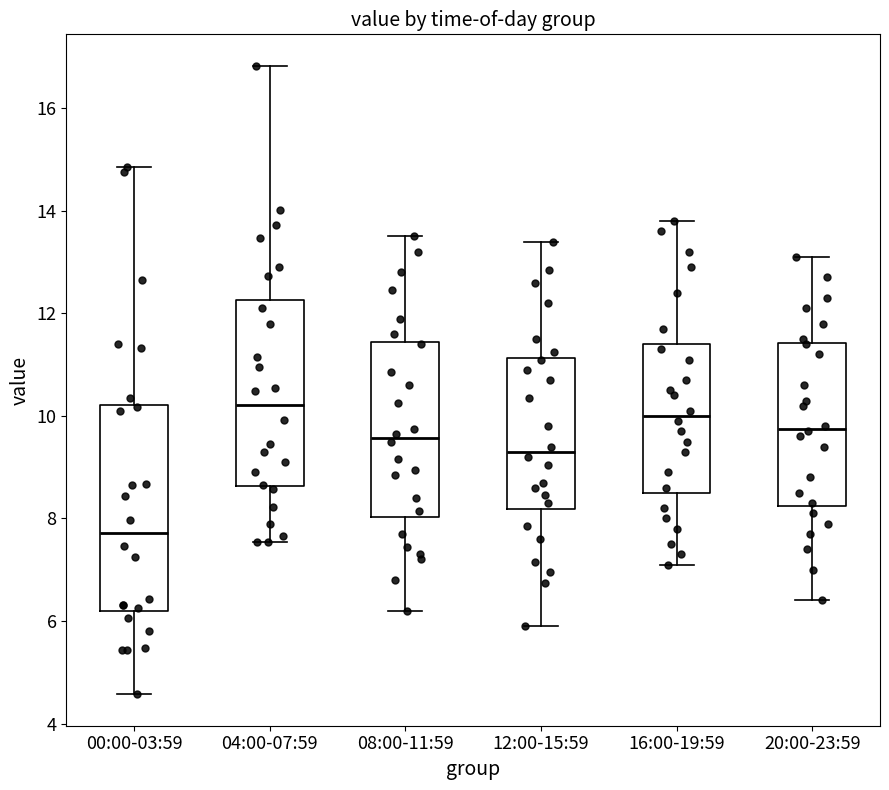

Which box's median line is the highest?

04:00-07:59